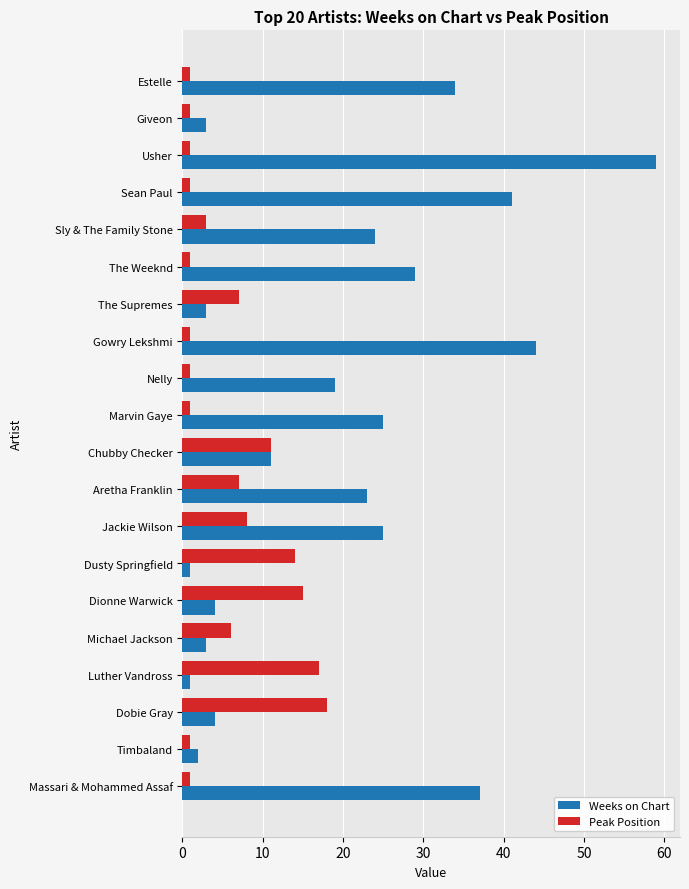

At which category is the sum across all series the highest?

Usher